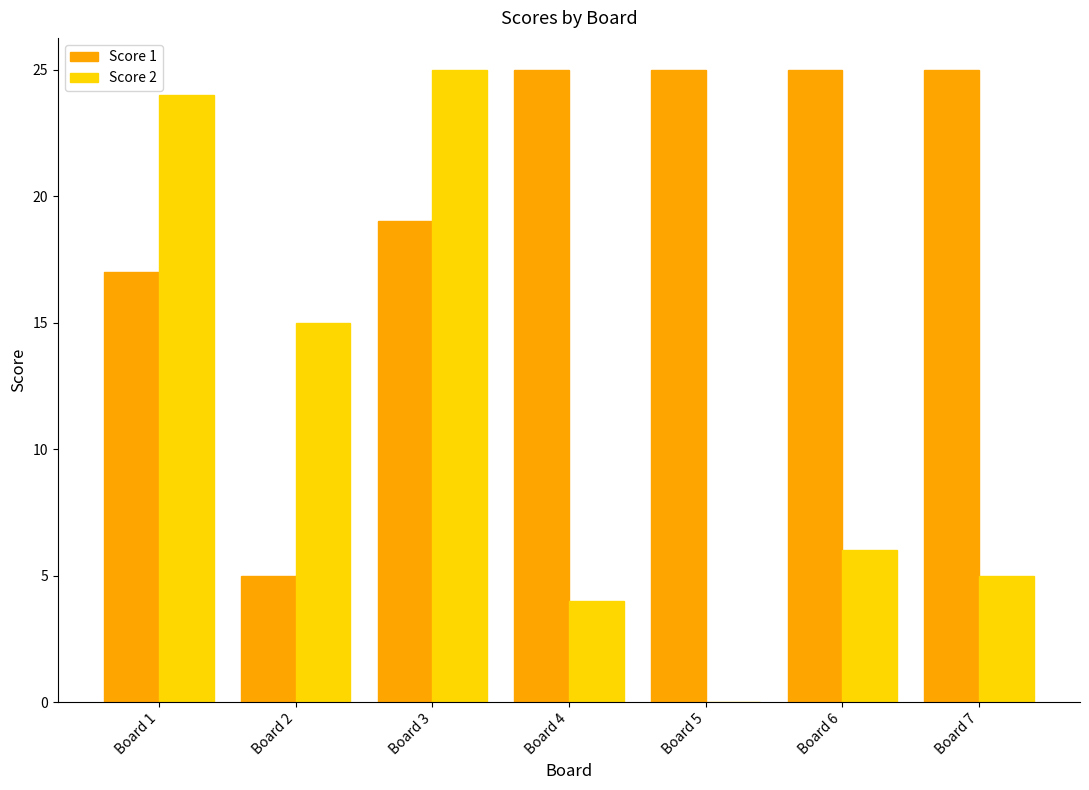

Which series has the widest spread of values?

Score 2